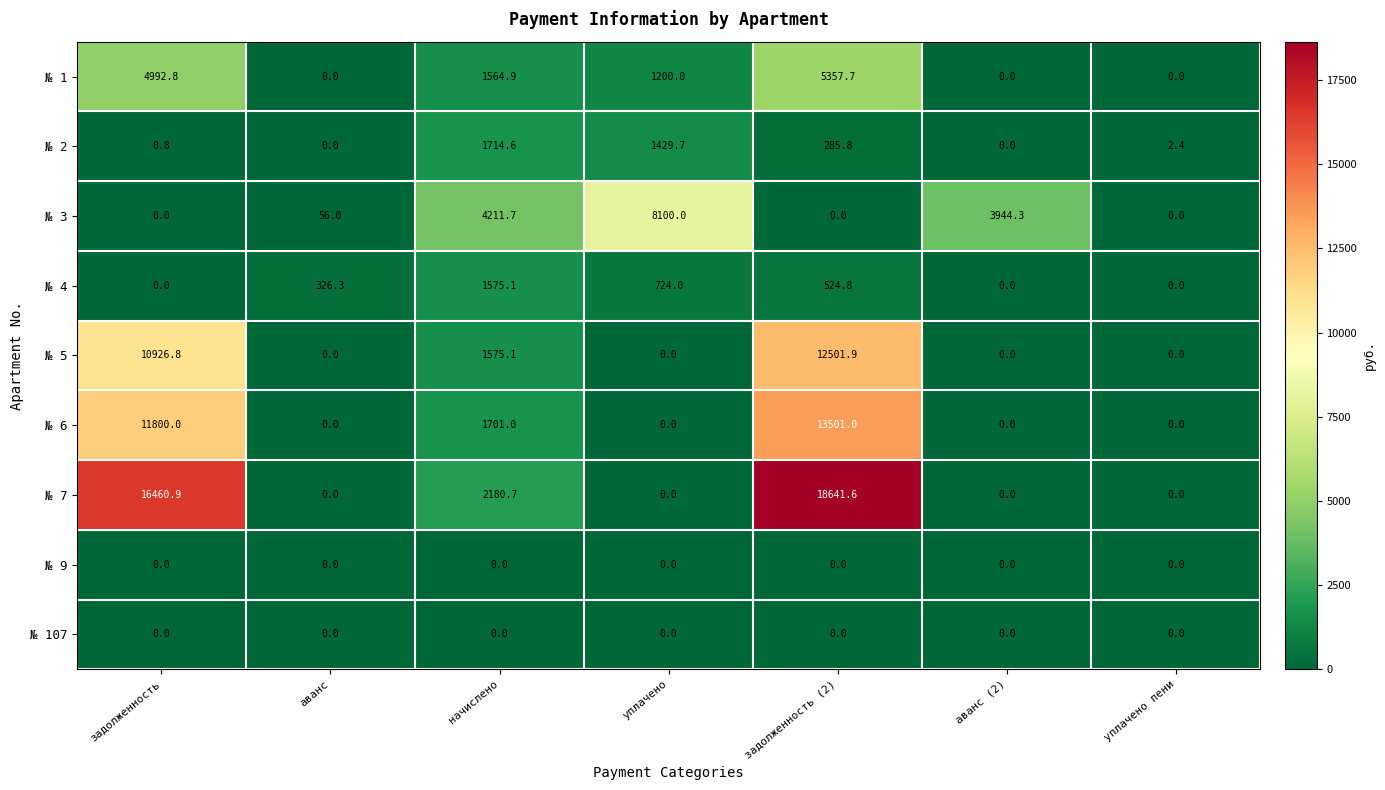

What is the difference between the second highest and minimum values in the № 7 series?

16460.9